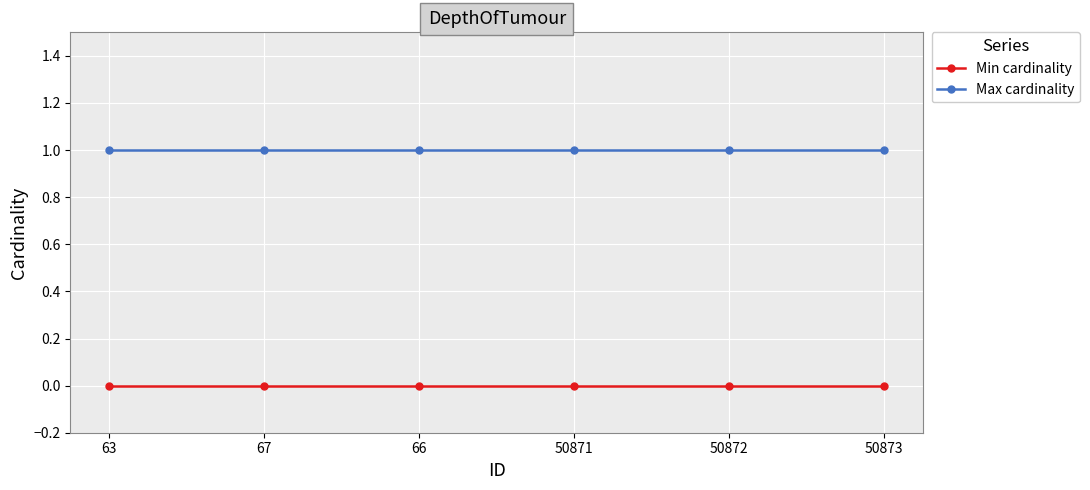

What is the sum of all Max cardinality values?

6